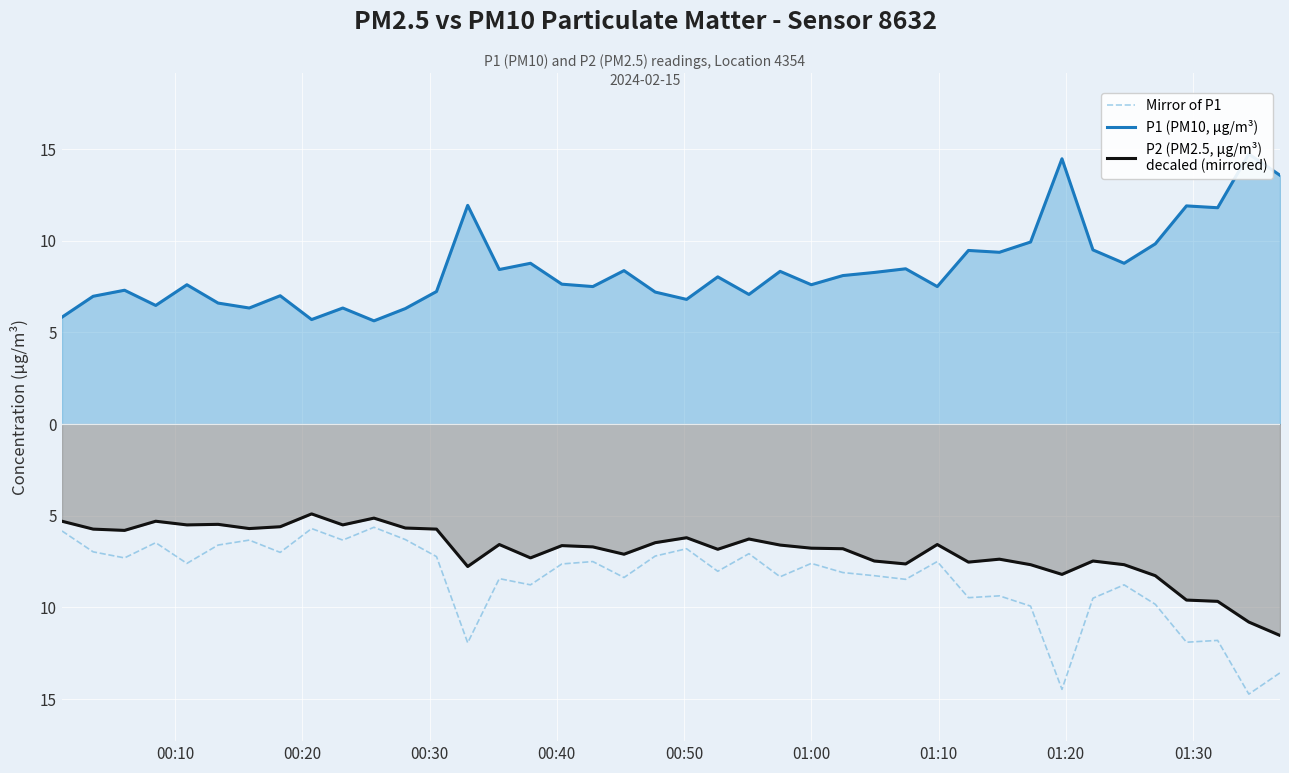

Is the value of P2 (PM2.5, µg/m³)
decaled (mirrored) at 10 greater than the value of Mirror of P1 at 37?

Yes